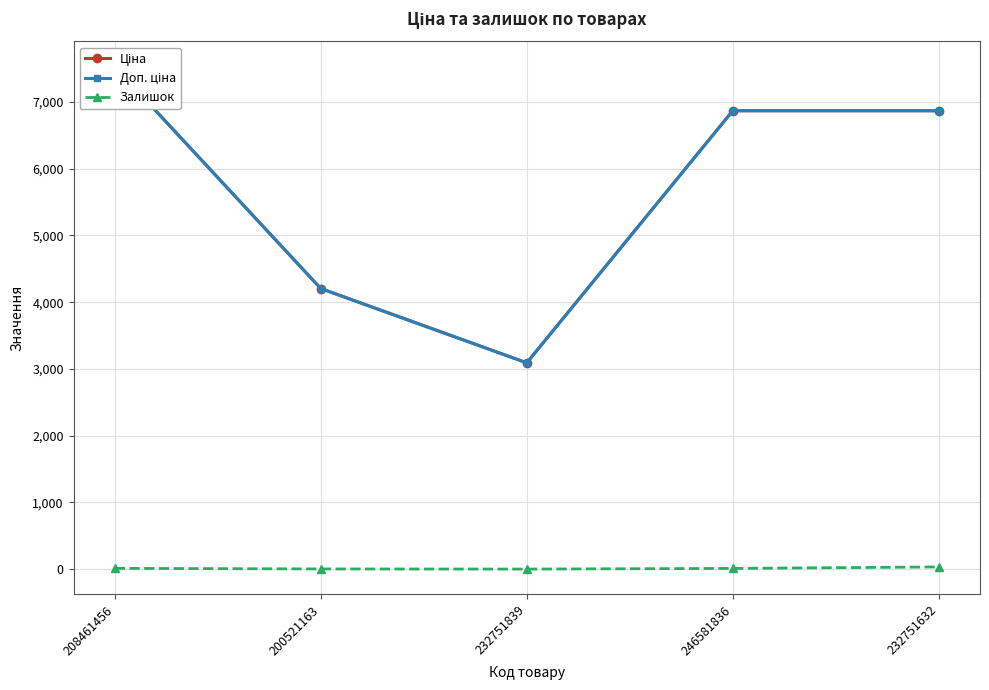

In Доп. ціна, how many points are lower than both neighbors (excluding endpoints)?

1